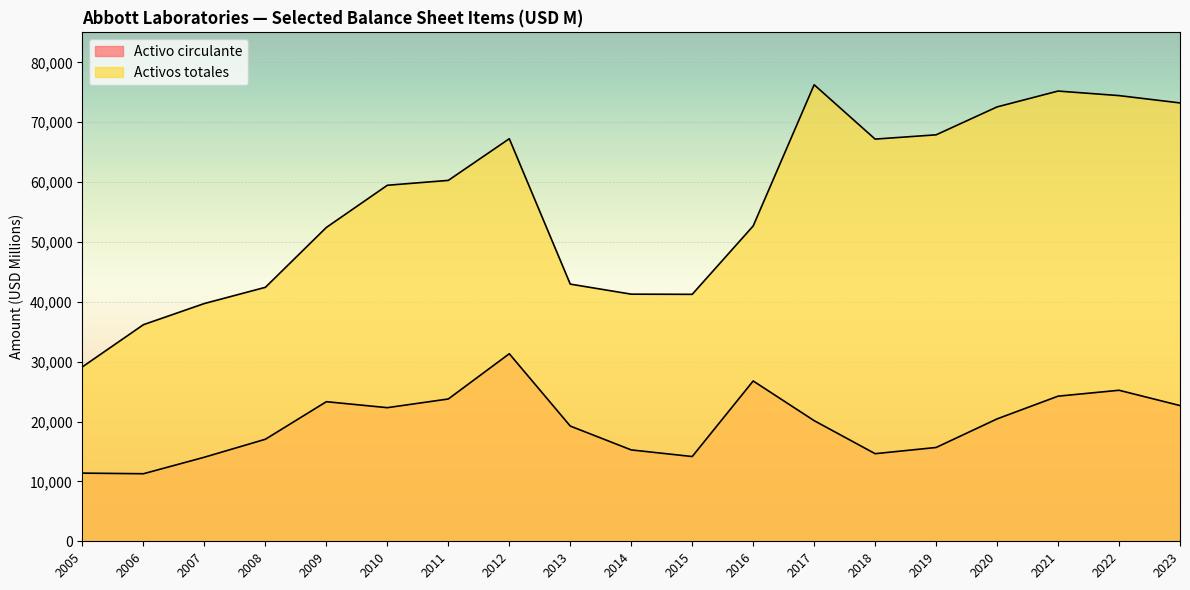

What is the minimum value shown in the chart?

11282